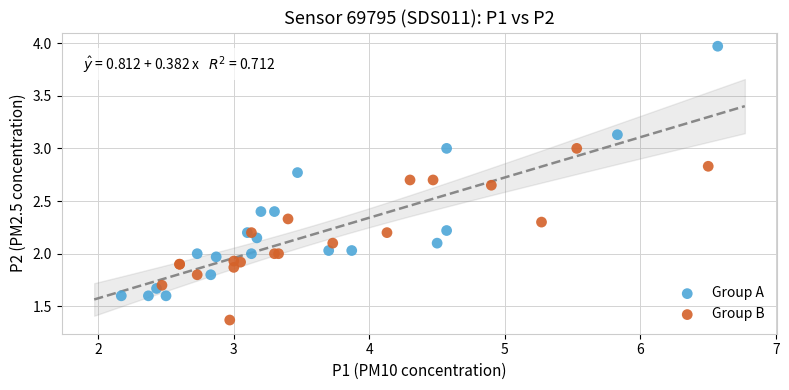

Which series has the widest spread of Y values?

Group A